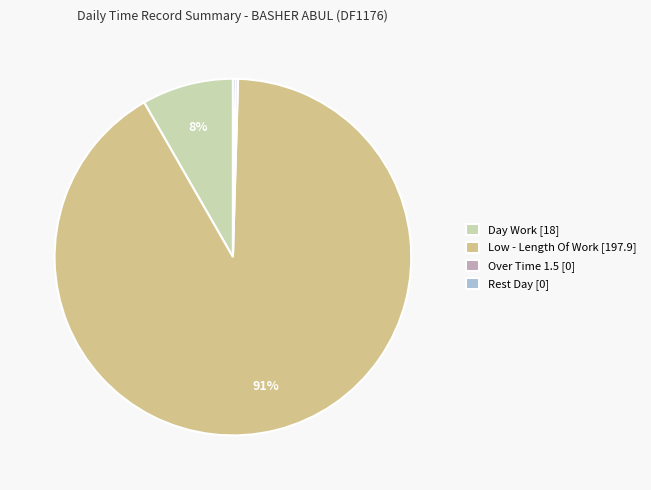

Is it true that Low - Length Of Work [197.9] is 99% of the pie?

False